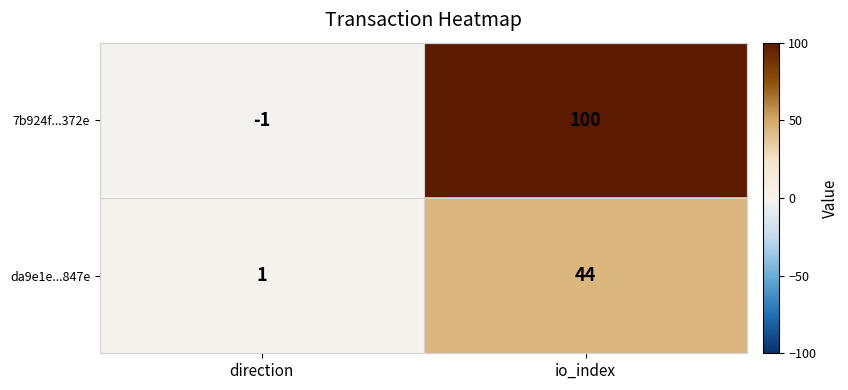

Which label corresponds to the smallest value in the chart?

direction